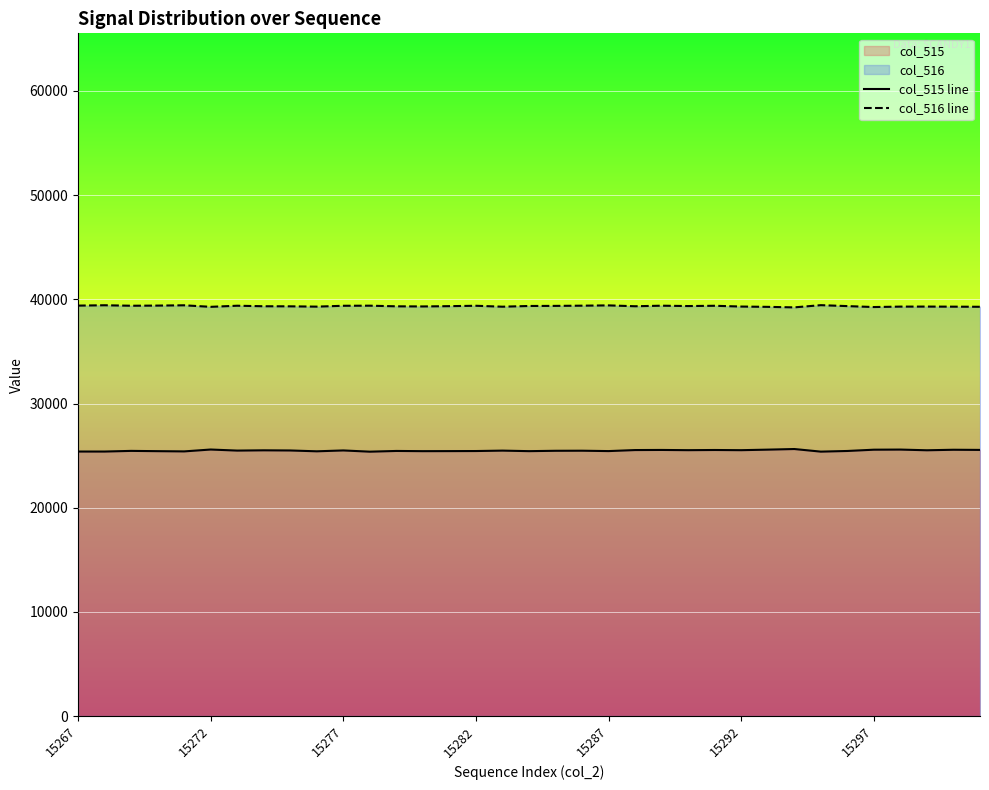

Does the chart display data point markers on the line(s)?

No